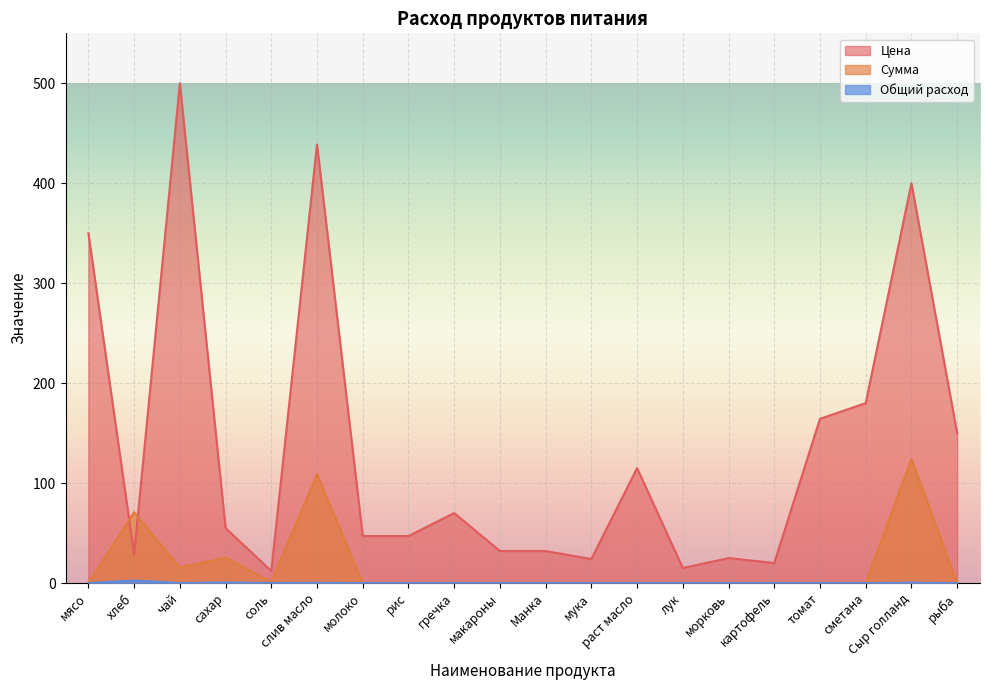

List the labels in order of Общий расход value, largest first.

хлеб, сахар, Сыр голланд, слив масло, соль, чай, мясо, молоко, рис, гречка, макароны, Манка, мука, раст масло, лук, морковь, картофель, томат, сметана, рыба